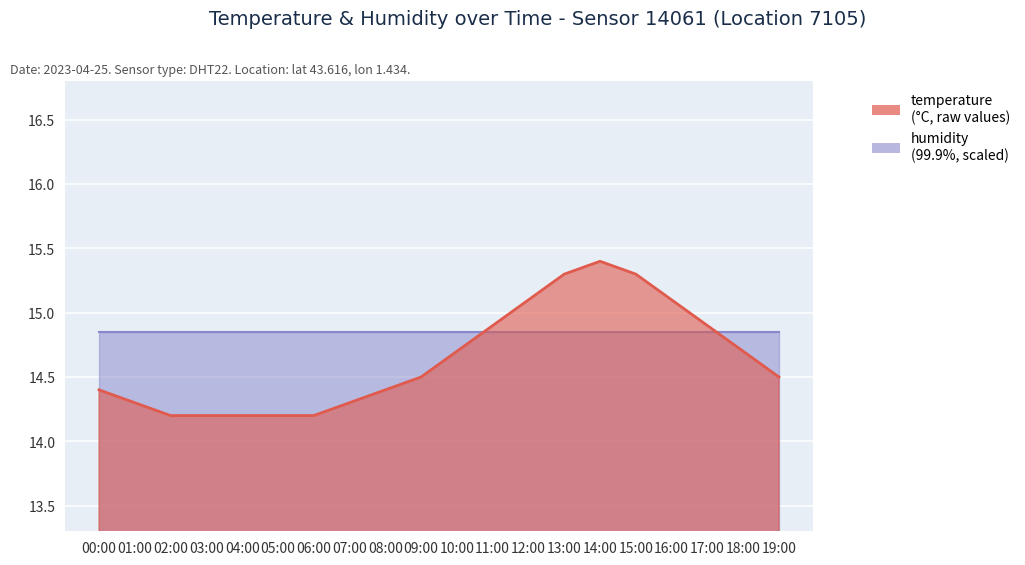

Which has a higher value, 14:00 or 12:00?

14:00